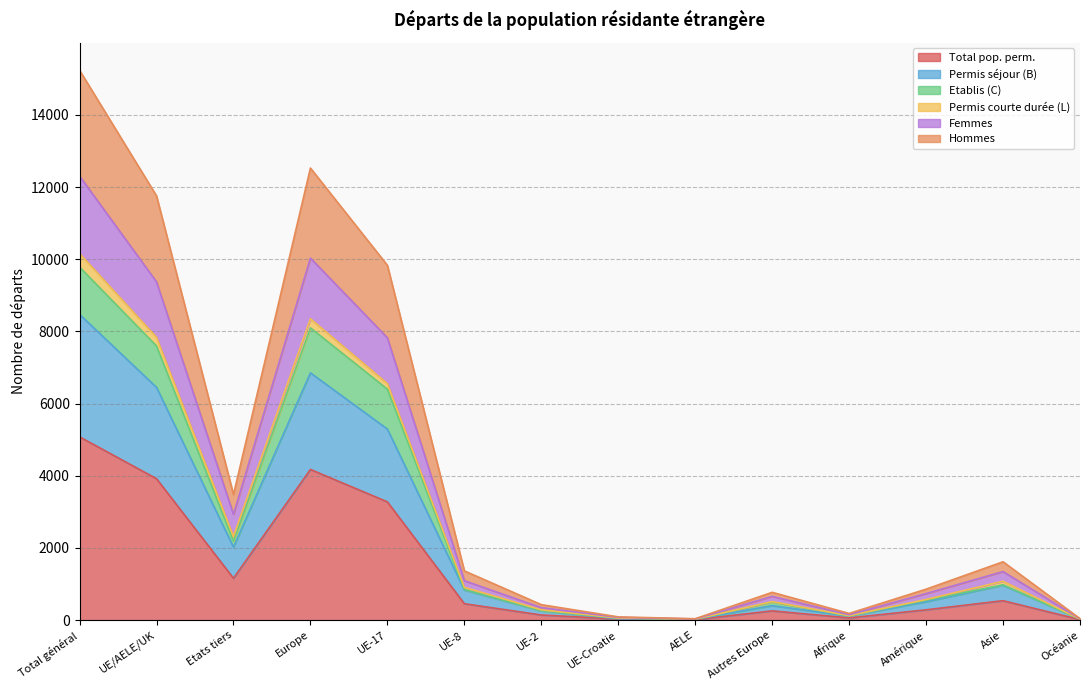

At which label does Total pop. perm. reach its peak?

Total général